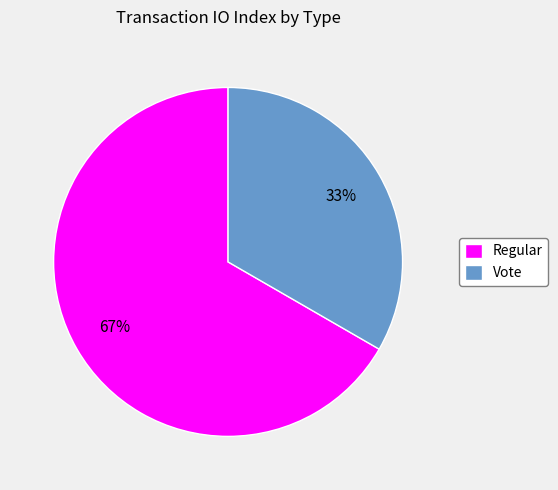

Is Regular the majority of the pie?

Yes